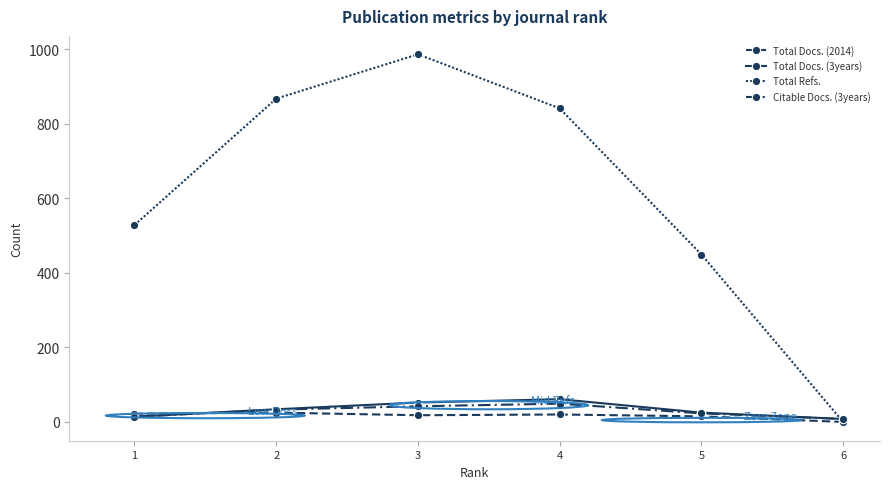

True or false: Total Docs. (2014) has a value of 0 at 6.

True